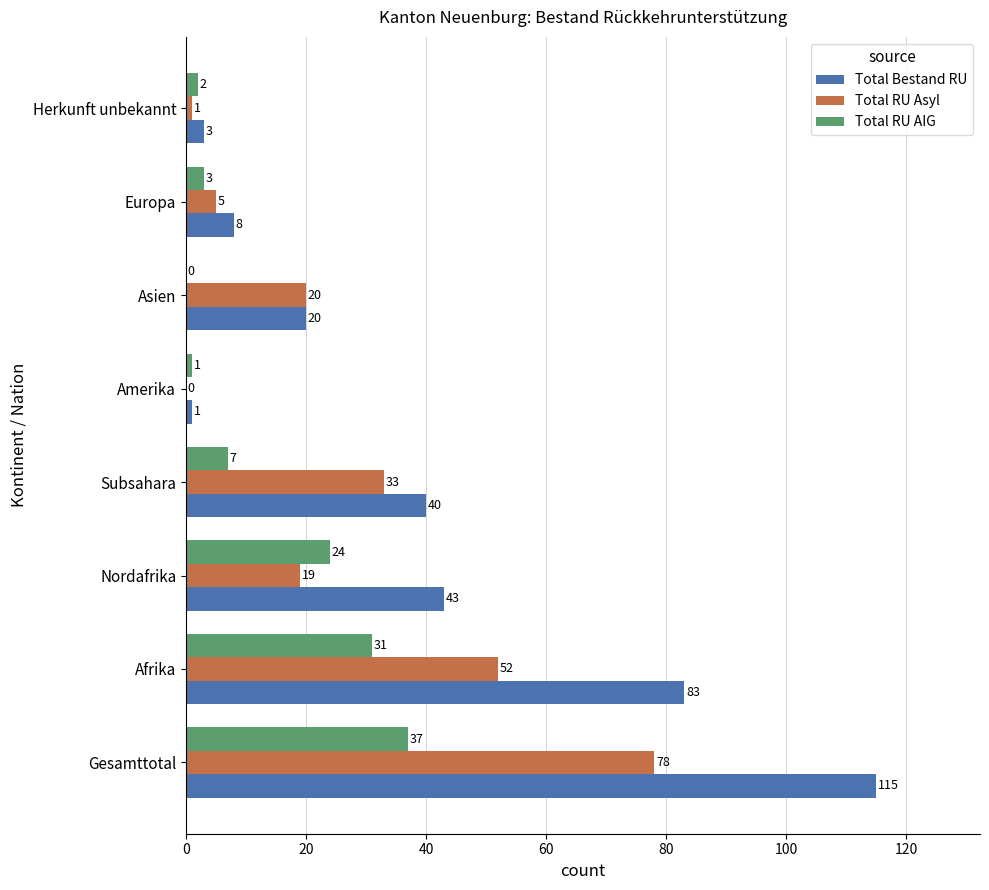

What is the maximum value shown in the chart?

115